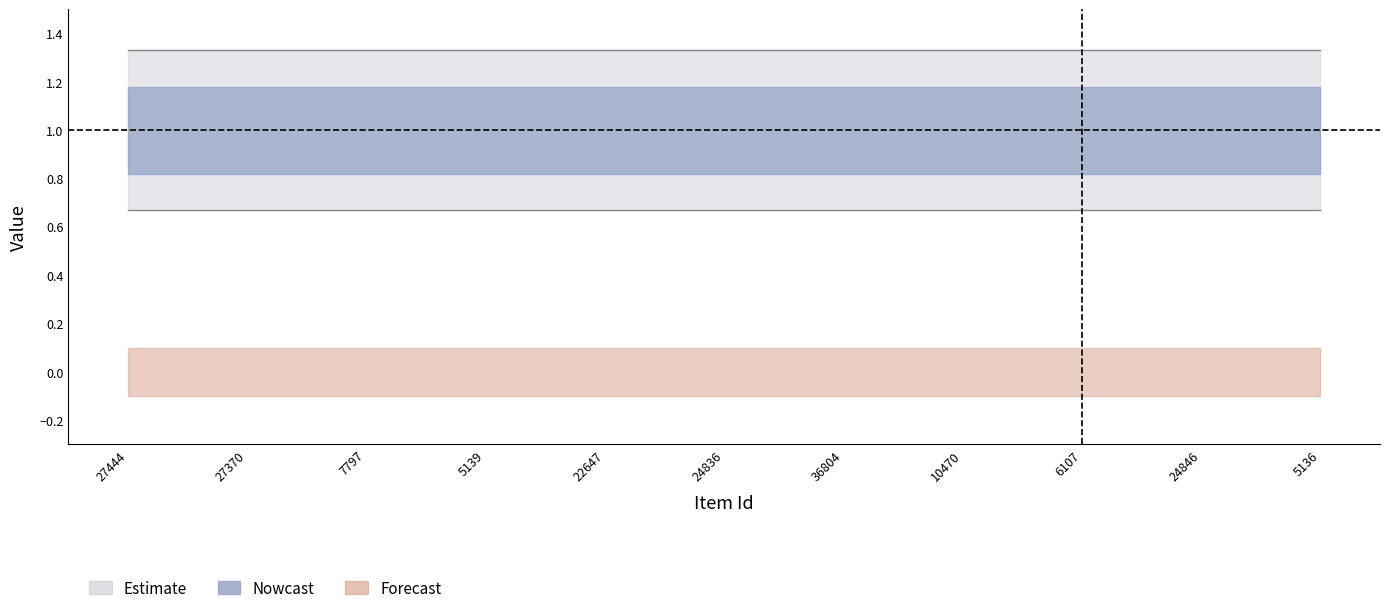

Is it true that featured equals 0 at 6107?

True